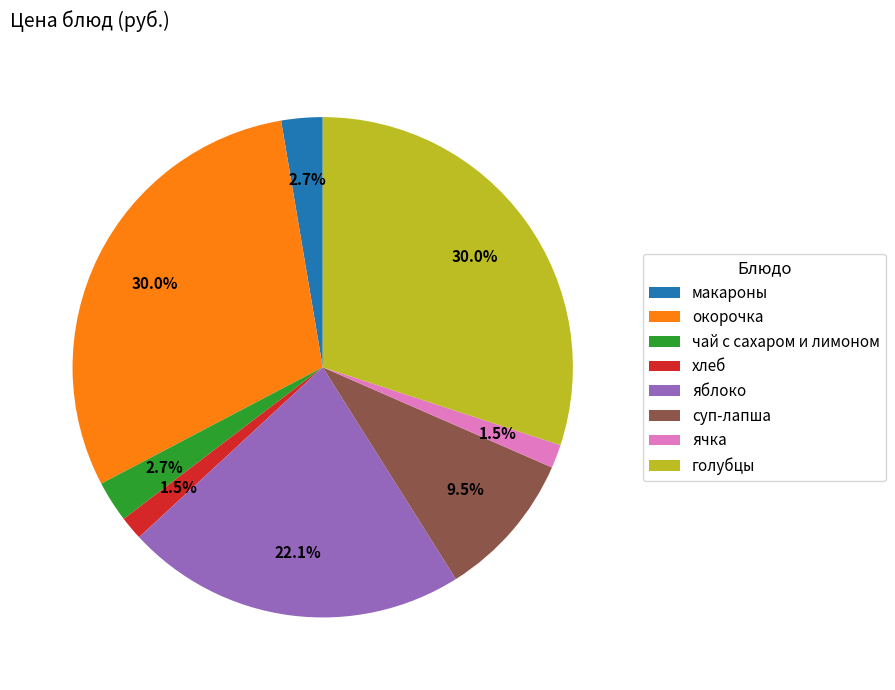

To the nearest percent, what portion does чай с сахаром и лимоном represent?

3%